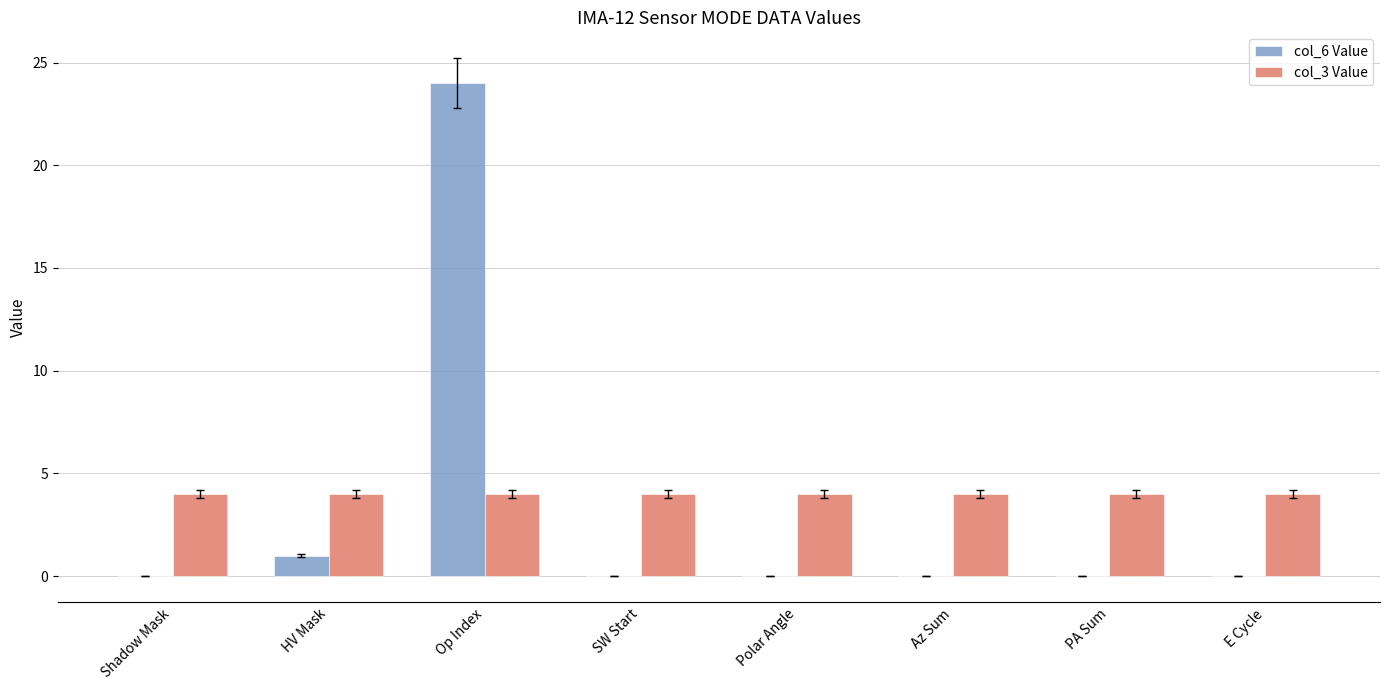

At which category is the sum across all series the highest?

Op Index